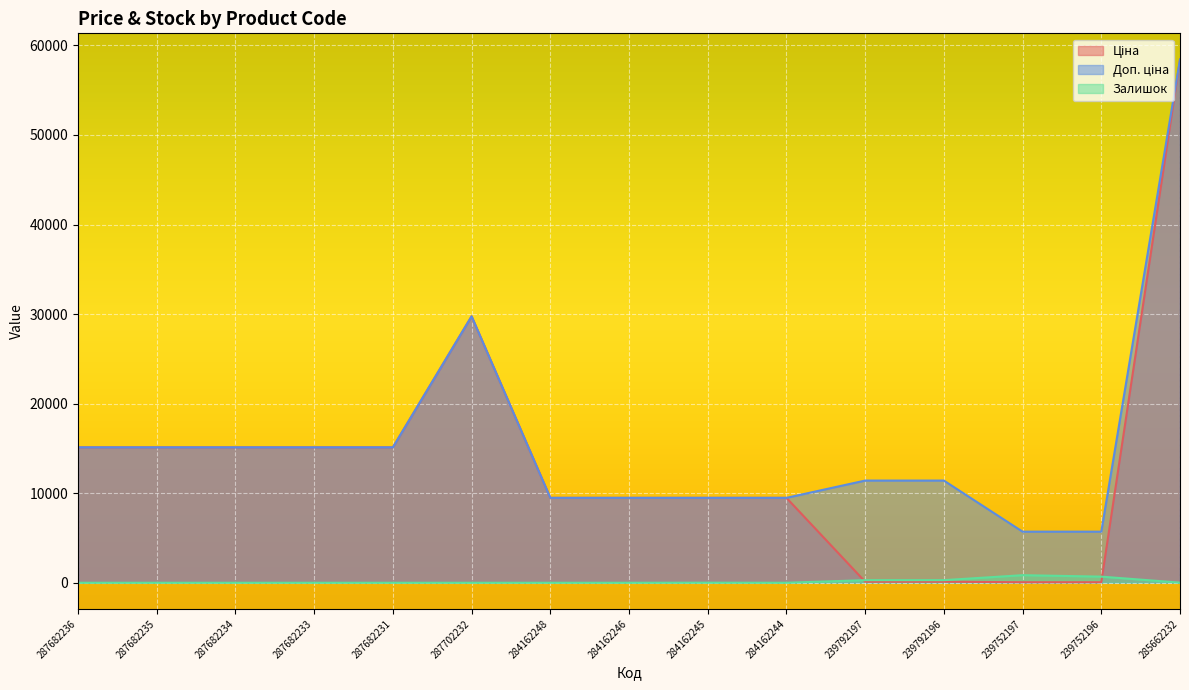

The value of Доп. ціна at 287702232 is 29747.2. True or false?

True